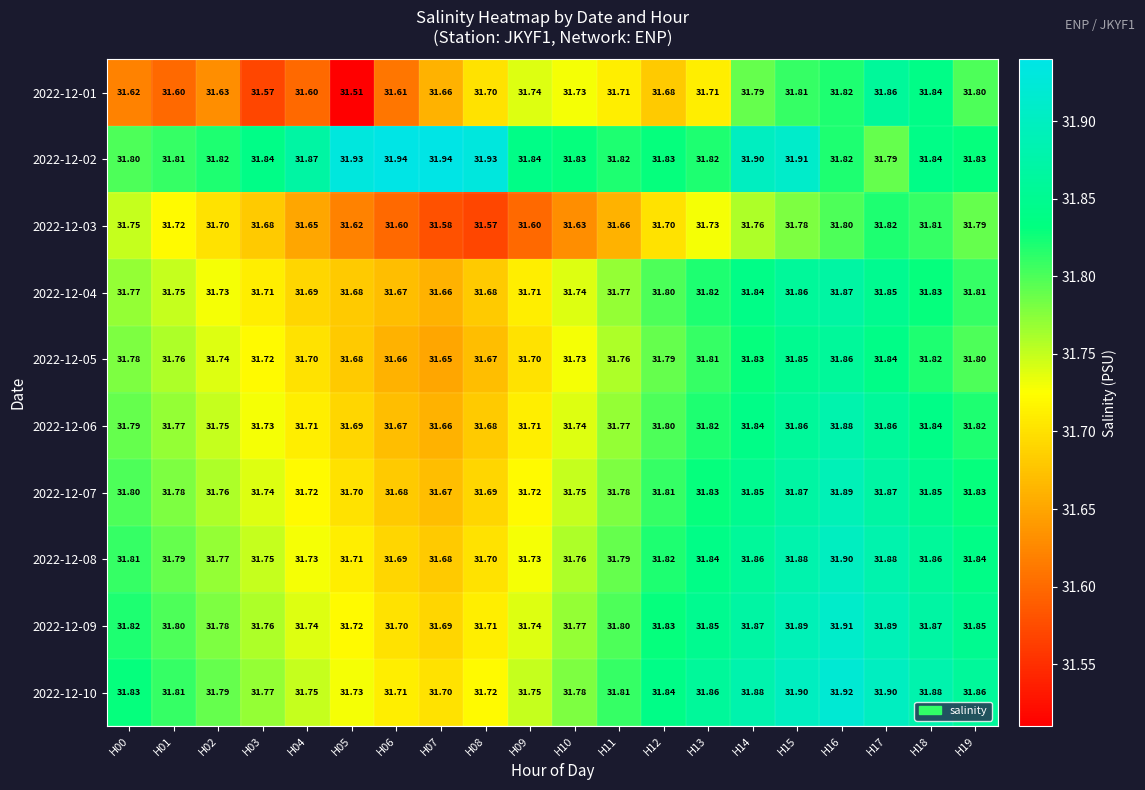

Is the value of 2022-12-02 at H11 greater than the value of 2022-12-01 at H11?

Yes